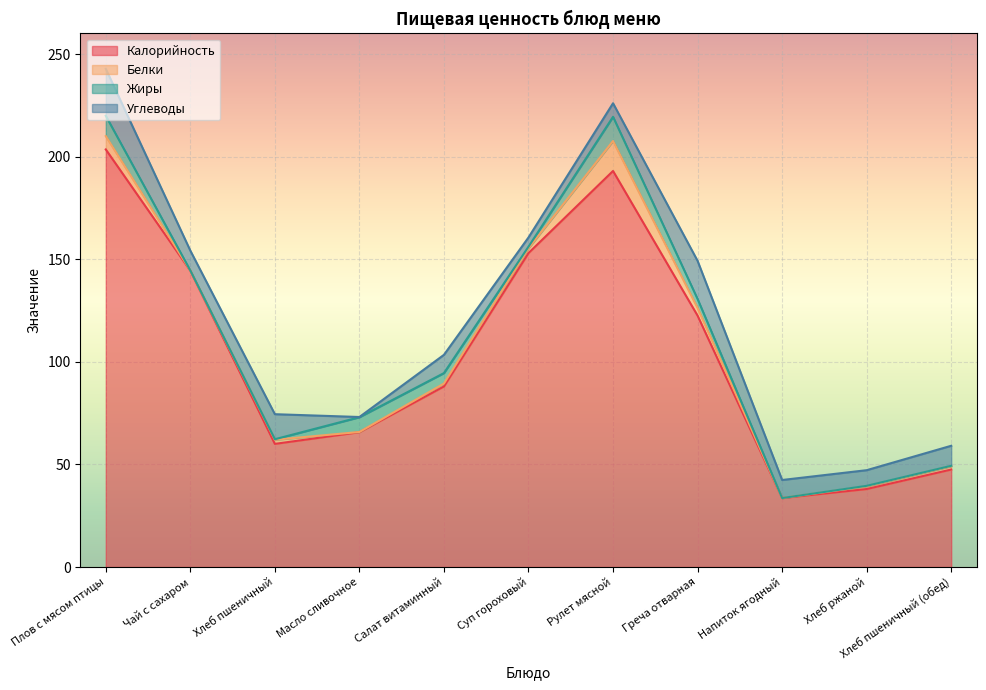

What is the label of the 1st point from the left?

Плов с мясом птицы